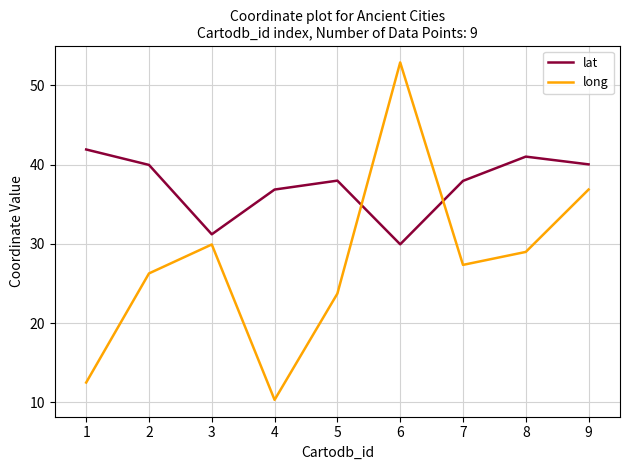

What is the minimum value for lat?

29.9